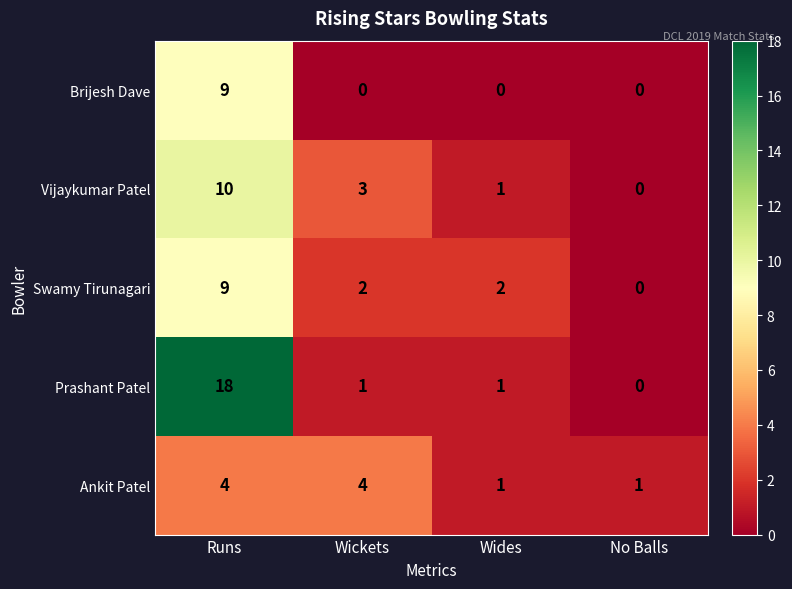

What is the difference between the maximum and minimum values in the Ankit Patel series?

3